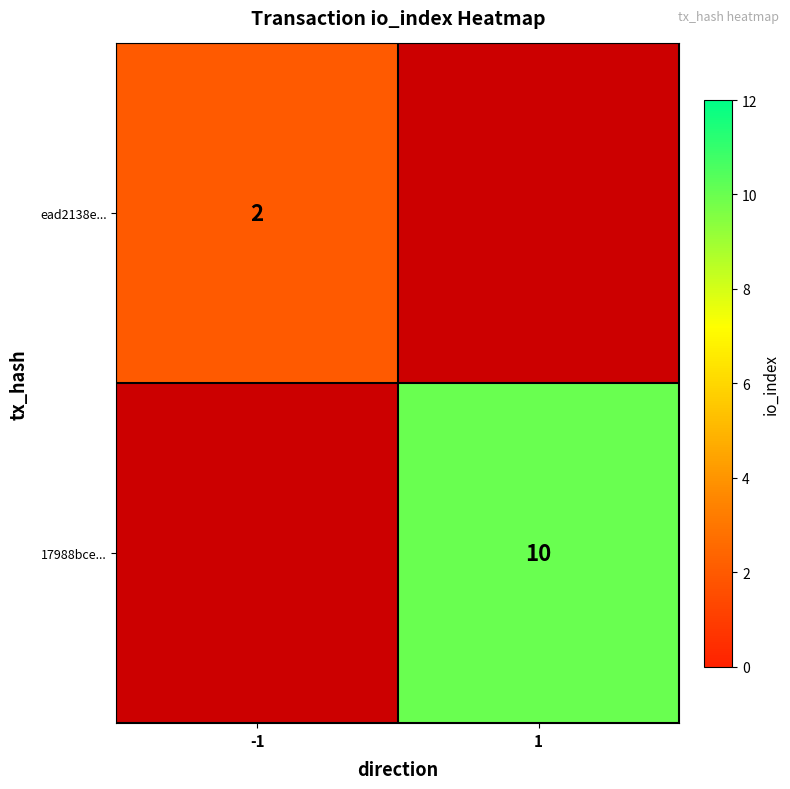

The value of ead2138e... at -1 is 3. True or false?

False